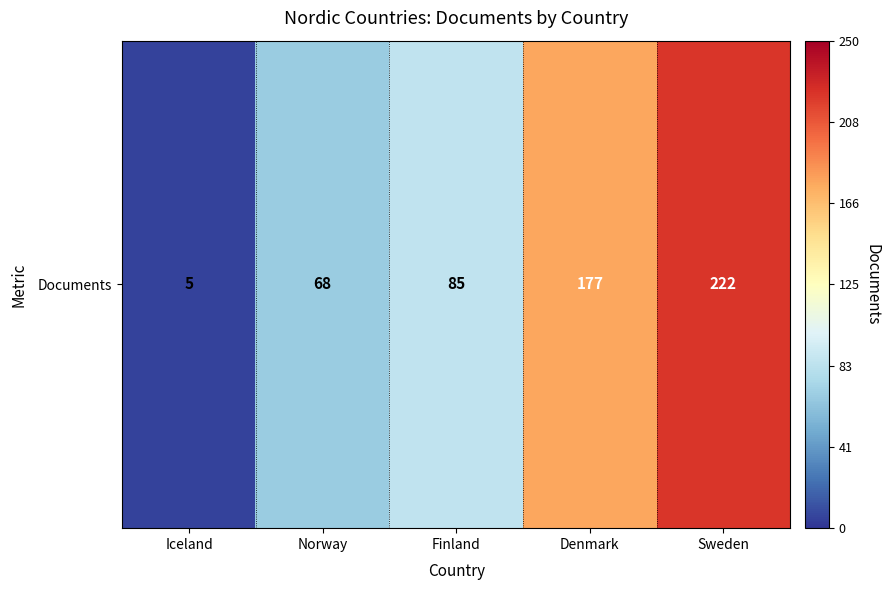

The value at Finland is 85. True or false?

True